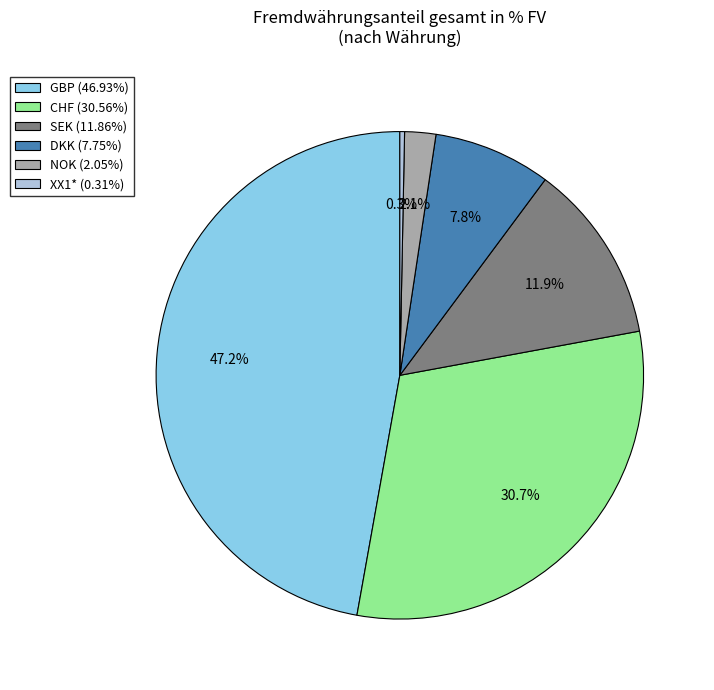

What percentage is the NOK slice, to the nearest percent?

2%